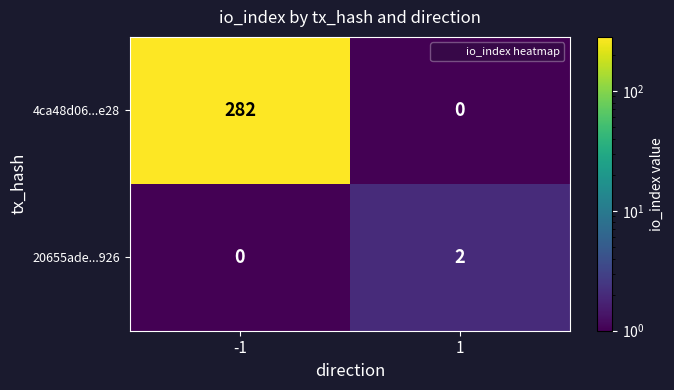

Reading right to left, extract all data points from this chart.

4ca48d06...e28: 1=0	-1=282
20655ade...926: 1=2	-1=0